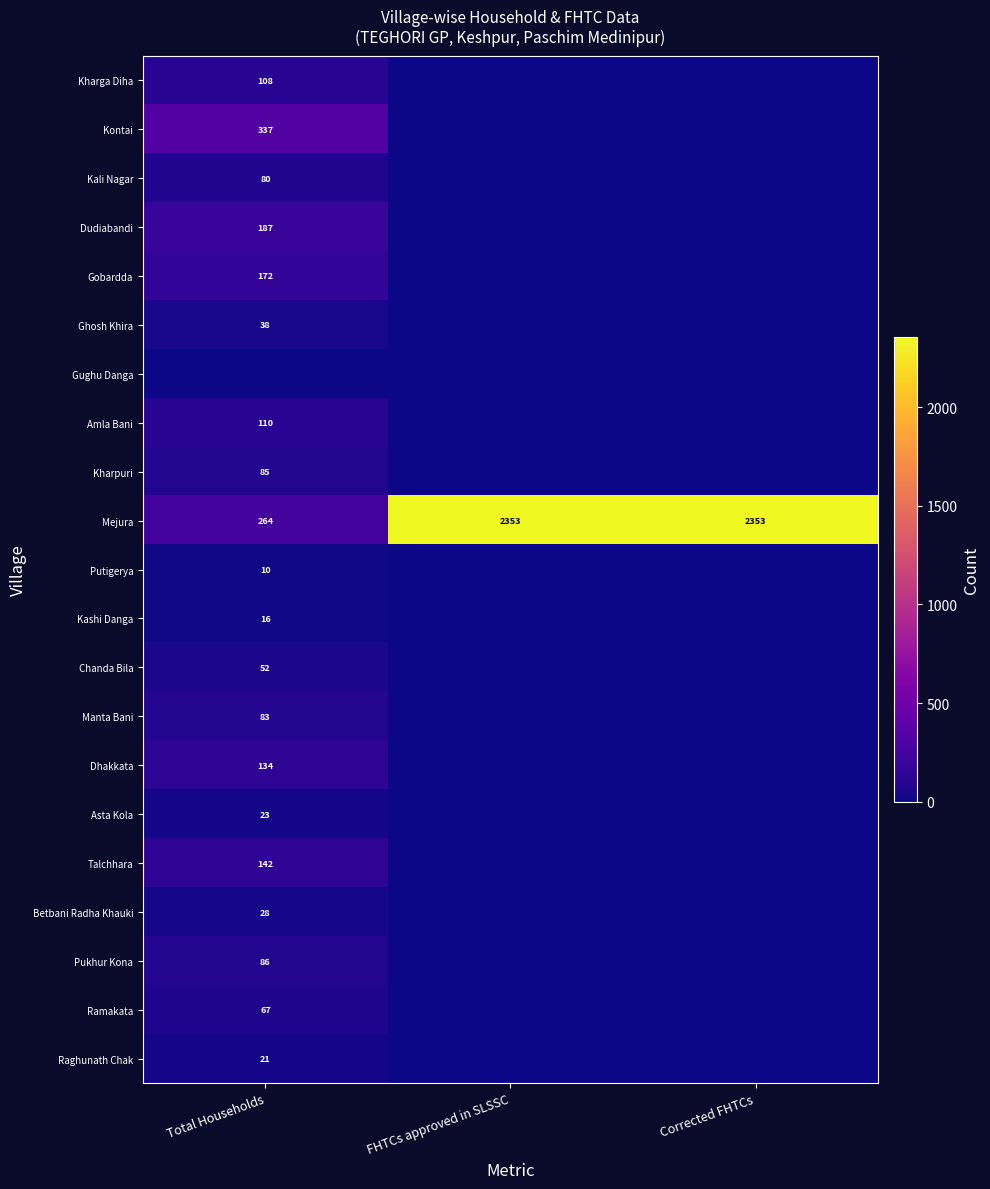

Between Corrected FHTCs and FHTCs approved in SLSSC, which is larger?

Corrected FHTCs